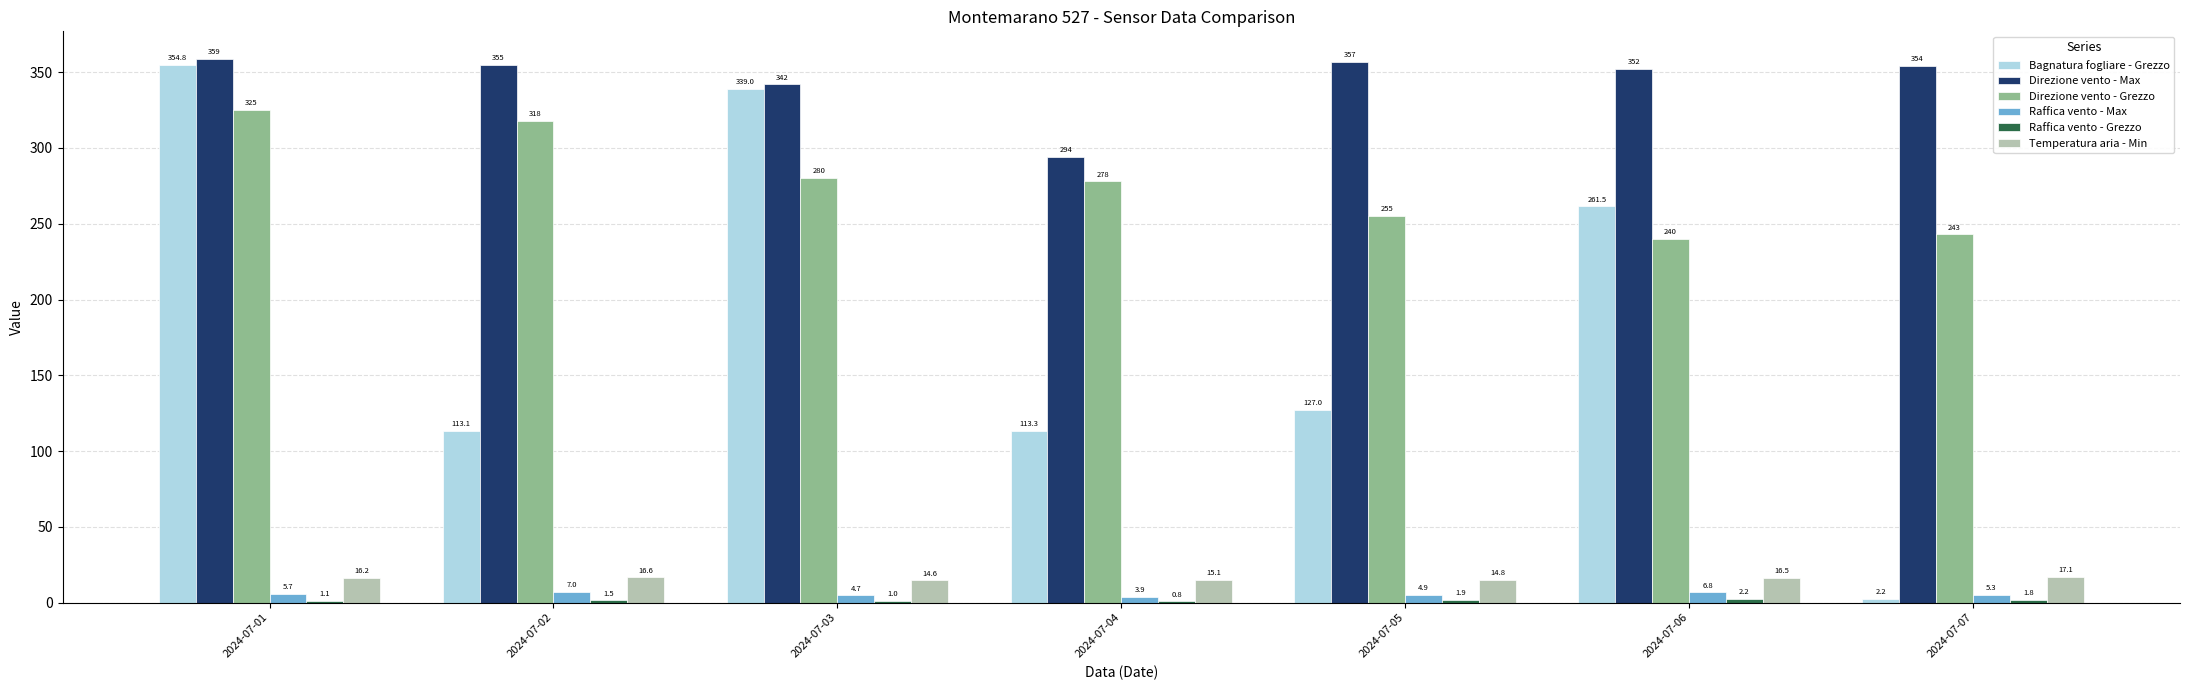

Which series changed the most between 2024-07-06 and 2024-07-07?

Bagnatura fogliare - Grezzo